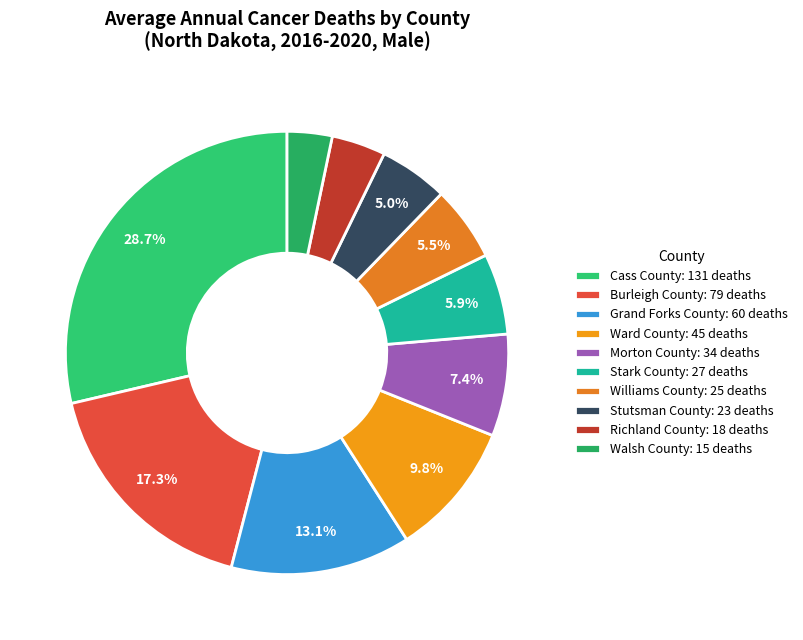

To the nearest percent, what is the difference between the largest and smallest slice percentages?

25%